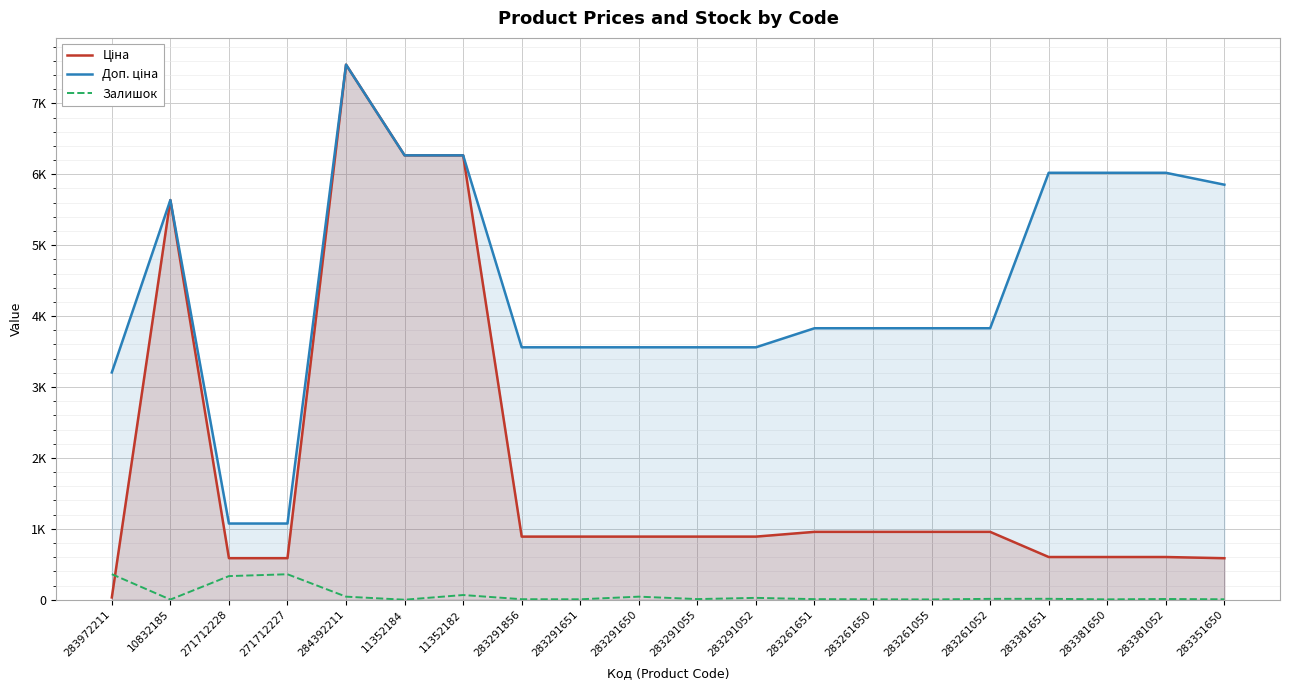

Reading left to right, transcribe all the data shown in this chart.

Ціна: 283972211=32.0	10832185=5636.0	271712228=586.0	271712227=586.0	284392211=7545.9	11352184=6266.7	11352182=6266.7	283291856=889.9	283291651=889.9	283291650=889.9	283291055=889.9	283291052=889.9	283261651=957.1	283261650=957.1	283261055=957.1	283261052=957.1	283381651=602.1	283381650=602.1	283381052=602.1	283351650=585.3
Доп. ціна: 283972211=3205.0	10832185=5636.0	271712228=1074.5	271712227=1074.5	284392211=7545.9	11352184=6266.7	11352182=6266.7	283291856=3559.7	283291651=3559.7	283291650=3559.7	283291055=3559.7	283291052=3559.7	283261651=3828.4	283261650=3828.4	283261055=3828.4	283261052=3828.4	283381651=6020.8	283381650=6020.8	283381052=6020.8	283351650=5852.9
Залишок: 283972211=360.0	10832185=2.0	271712228=333.0	271712227=359.0	284392211=43.0	11352184=0.0	11352182=66.0	283291856=7.0	283291651=6.0	283291650=43.0	283291055=9.0	283291052=26.0	283261651=8.0	283261650=6.0	283261055=4.0	283261052=12.0	283381651=13.0	283381650=5.0	283381052=10.0	283351650=6.0